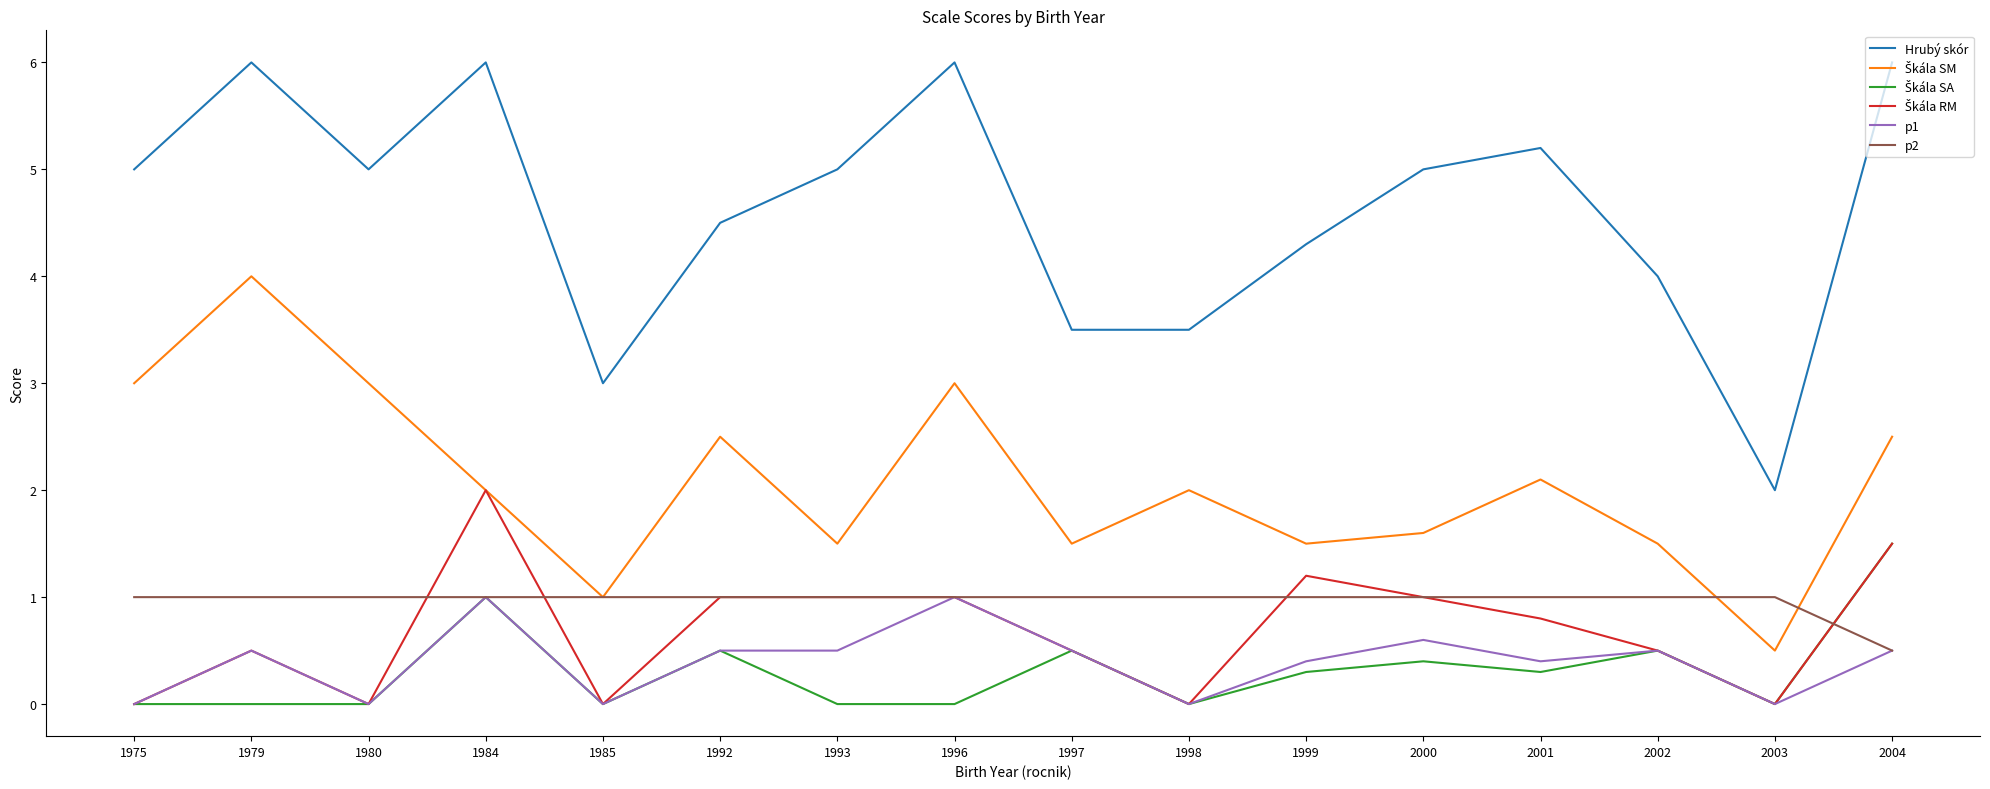

Which series has the widest spread of values?

Hrubý skór